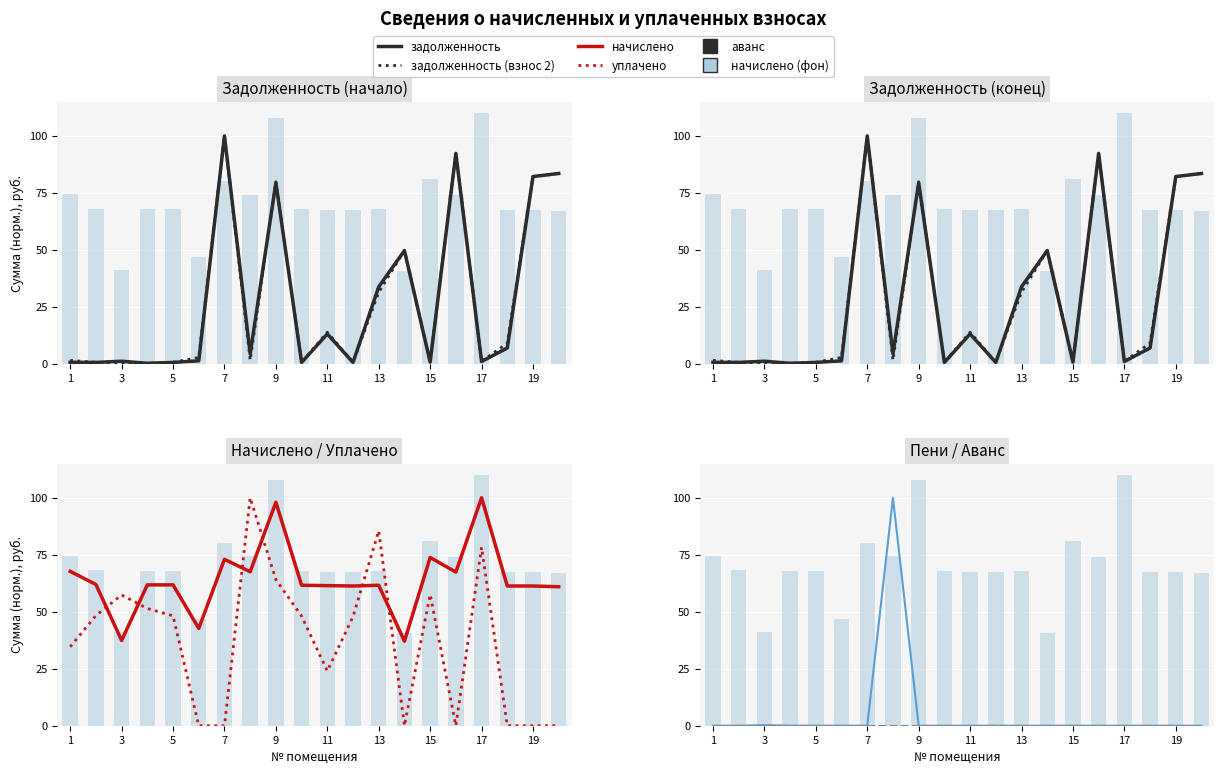

Reading left to right, list all the values displayed in this chart.

задолженность: 0.7	0.7	1.2	0.3	0.7	1.4	100.0	4.4	79.5	0.6	13.1	0.6	33.8	49.7	0.8	92.3	1.1	7.0	82.2	83.5
задолженность (взнос 2): 1.5	0.7	0.0	0.2	0.7	2.8	100.0	1.6	79.9	0.7	13.9	0.7	31.5	49.7	0.8	92.3	1.2	9.1	82.2	83.5
начислено: 67.7	61.9	37.4	61.8	61.8	42.7	73.0	67.5	98.0	61.6	61.5	61.3	61.6	37.1	73.8	67.4	100.0	61.3	61.3	61.0
уплачено: 34.6	48.3	57.3	51.4	48.2	0.0	0.0	100.0	64.1	48.1	24.0	47.8	85.5	0.0	57.6	0.0	78.3	0.0	0.0	0.0
уплачено пени: 0.0	0.0	0.3	0.0	0.0	0.0	0.0	100.0	0.0	0.0	0.0	0.0	0.0	0.0	0.0	0.0	0.0	0.0	0.0	0.0
аванс (переплата): 0.0	0.0	0.0	0.0	0.0	0.0	0.0	0.0	0.0	0.0	0.0	0.0	0.0	0.0	0.0	0.0	0.0	0.0	0.0	0.0